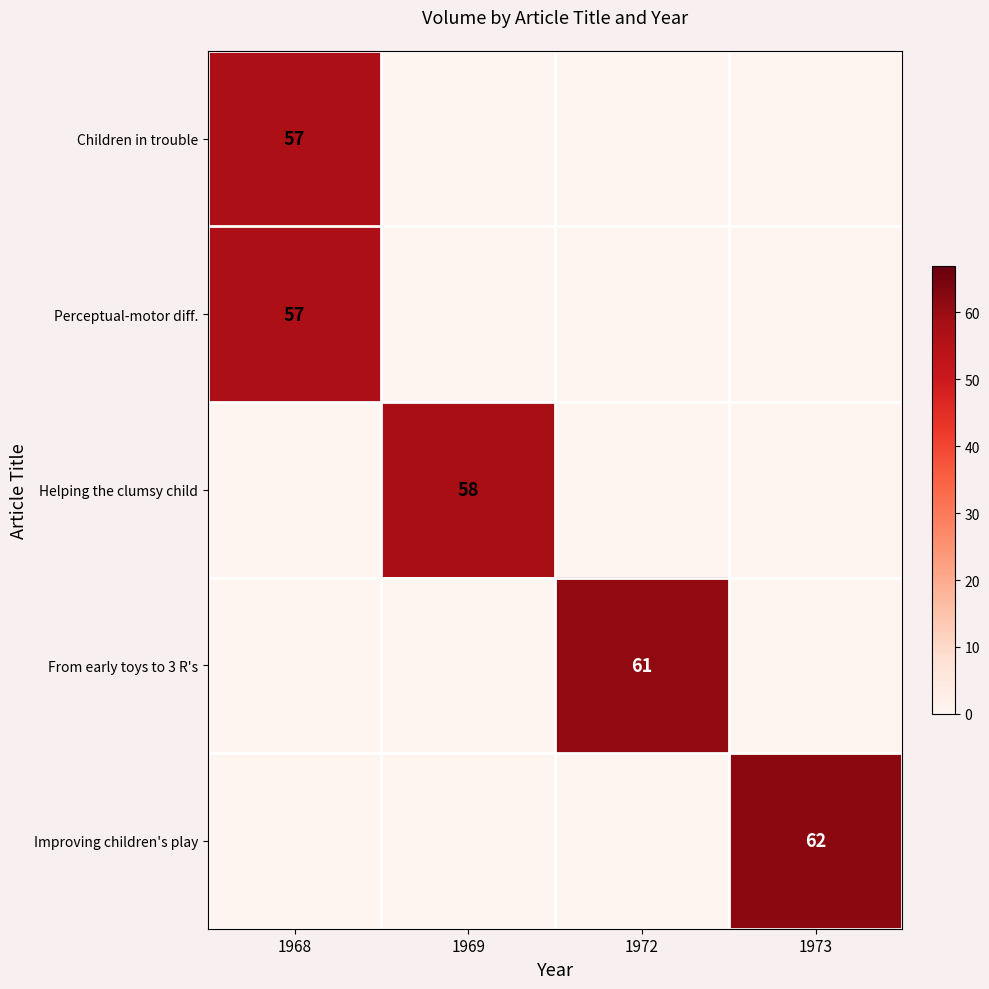

At which category is the sum across all series the highest?

1968